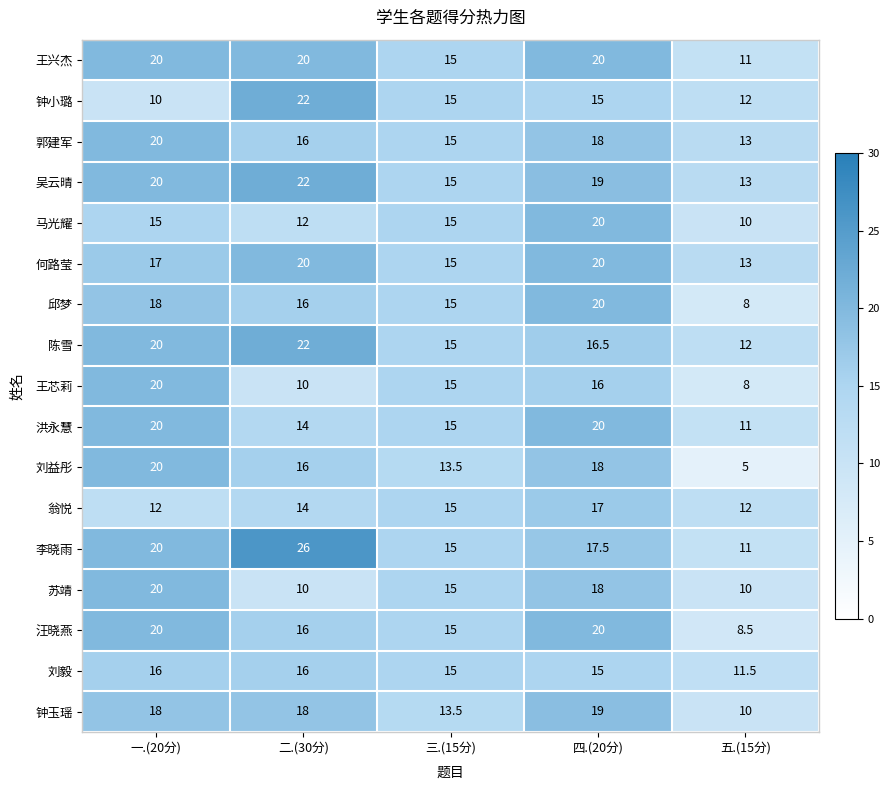

Which series changed the most between 一.(20分) and 二.(30分)?

钟小璐